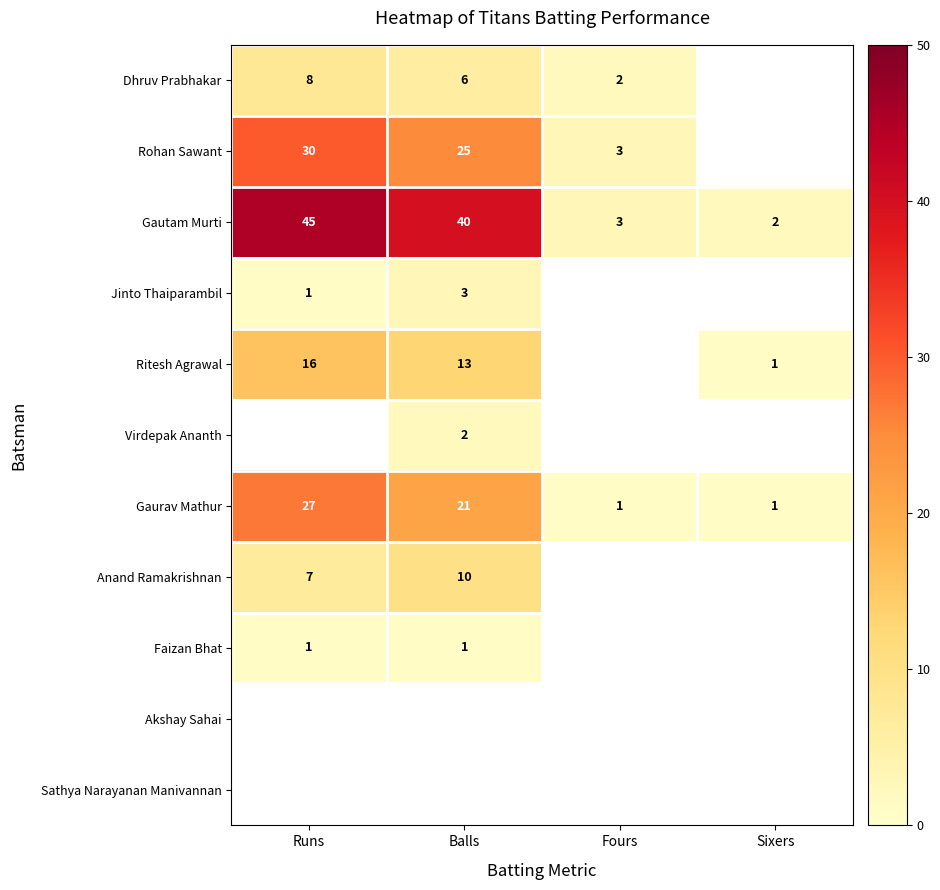

What is the sum of the Ritesh Agrawal values at Balls and Runs?

29